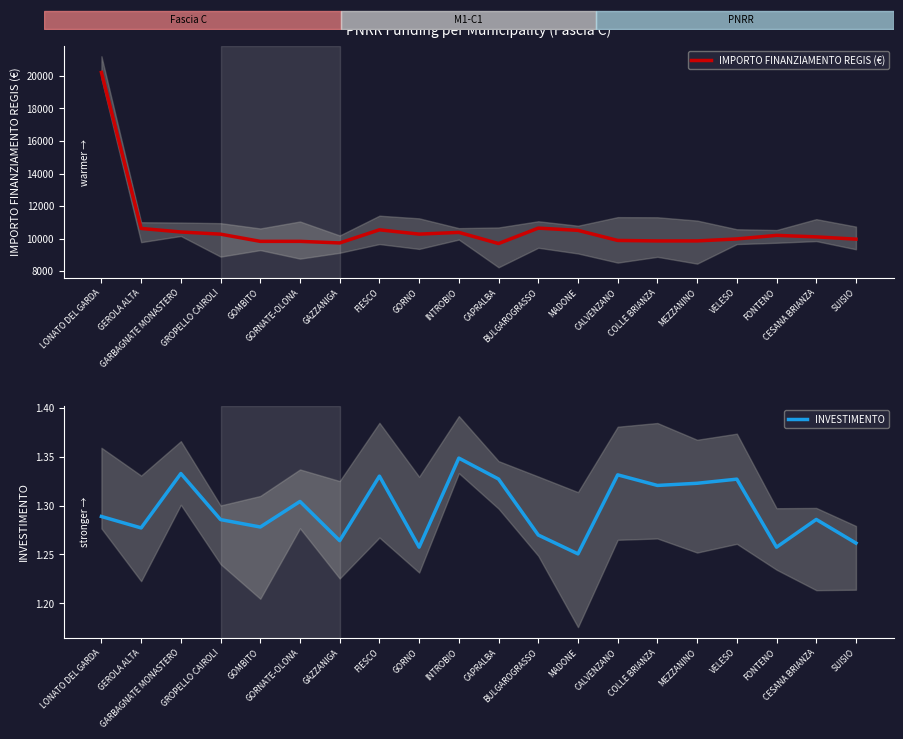

List the series in order of their peak value, lowest first.

INVESTIMENTO, IMPORTO FINANZIAMENTO REGIS (€)